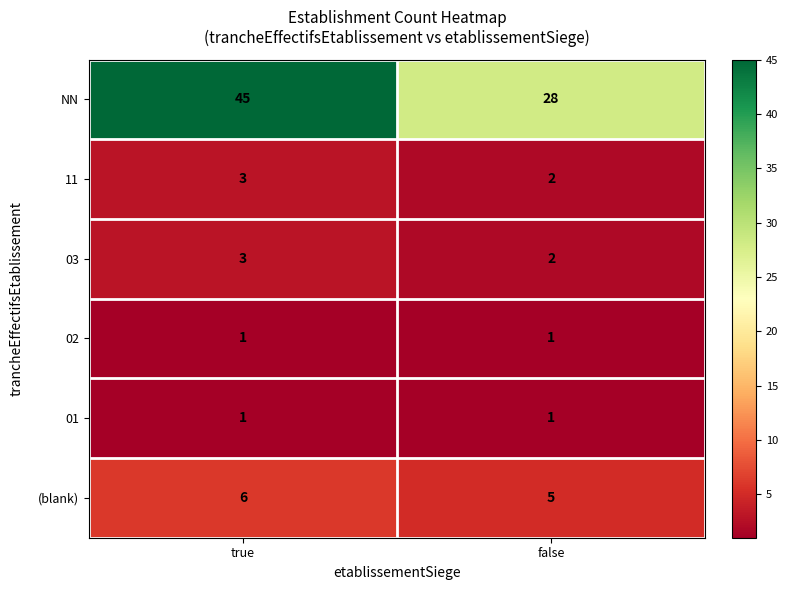

Which series changed the most between true and false?

NN